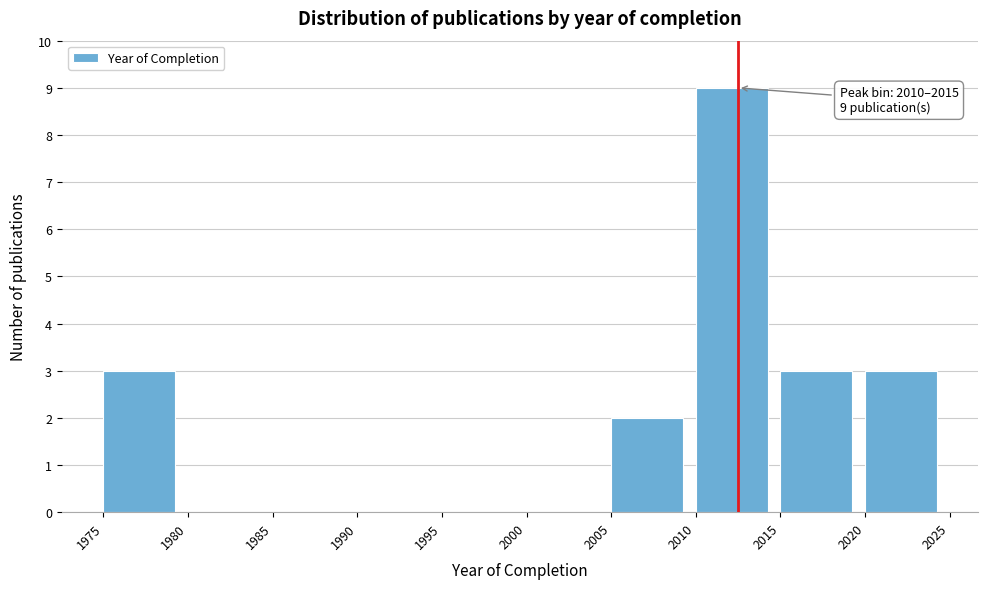

Over which range of the x-axis is the bar tallest?

2010 to 2015